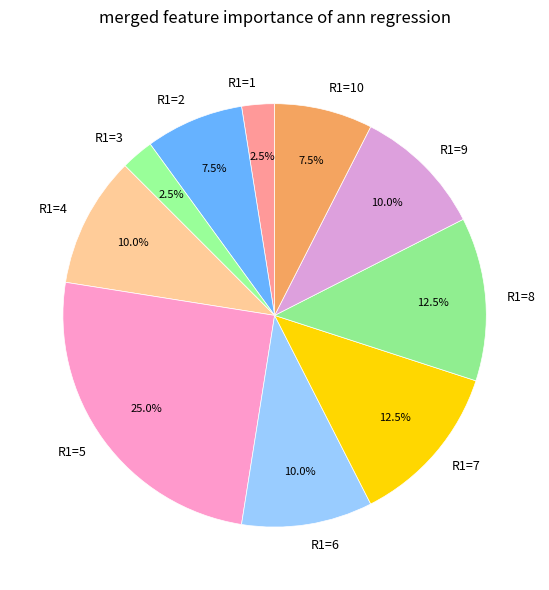

What is the total percentage of R1=9 and R1=8?

22.5%